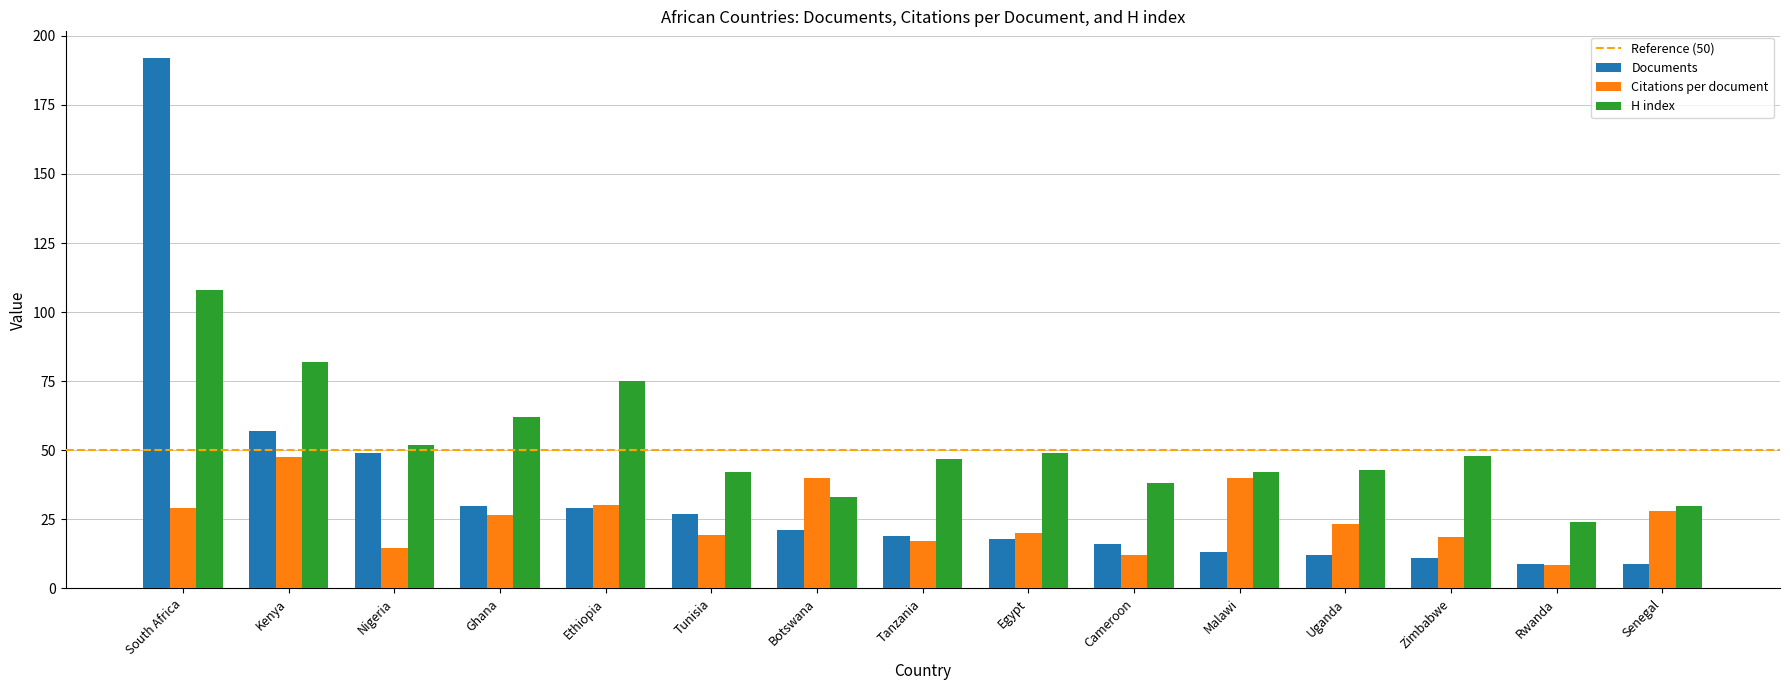

What is the spread (max minus min) of values at Senegal?

21.0